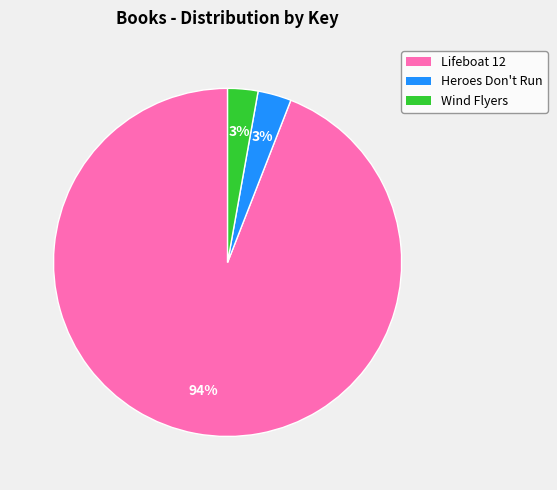

Does Lifeboat 12 account for over 50% of the chart?

Yes